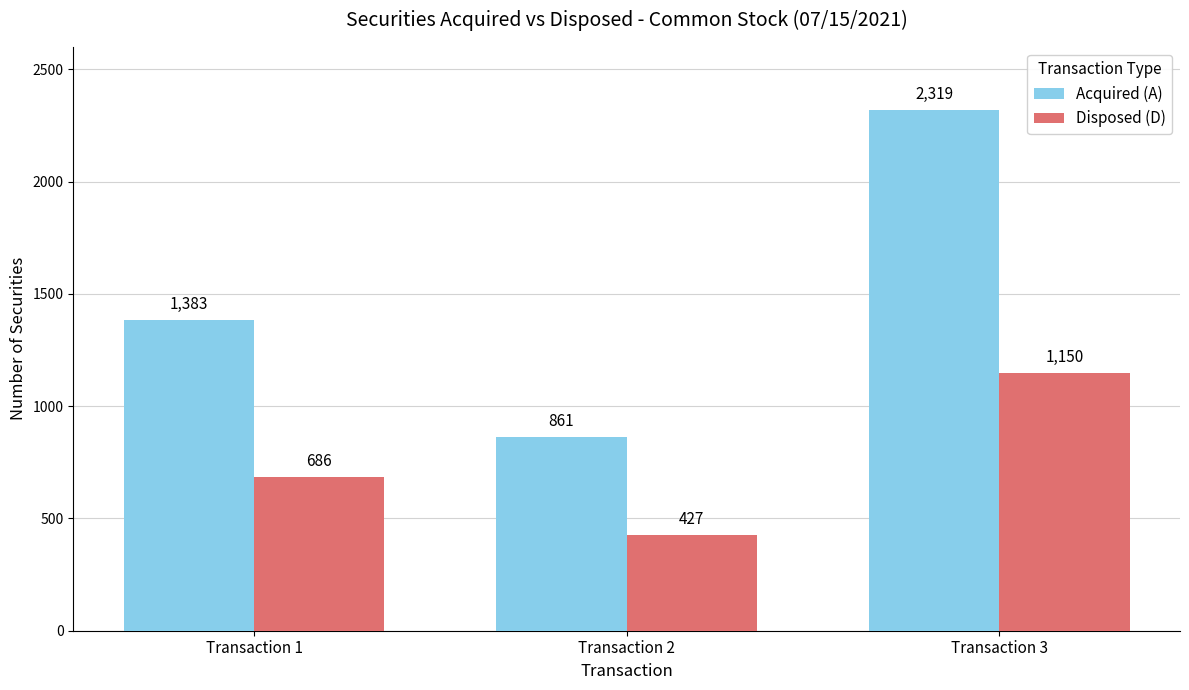

What is the lowest value of the Disposed (D) series?

427